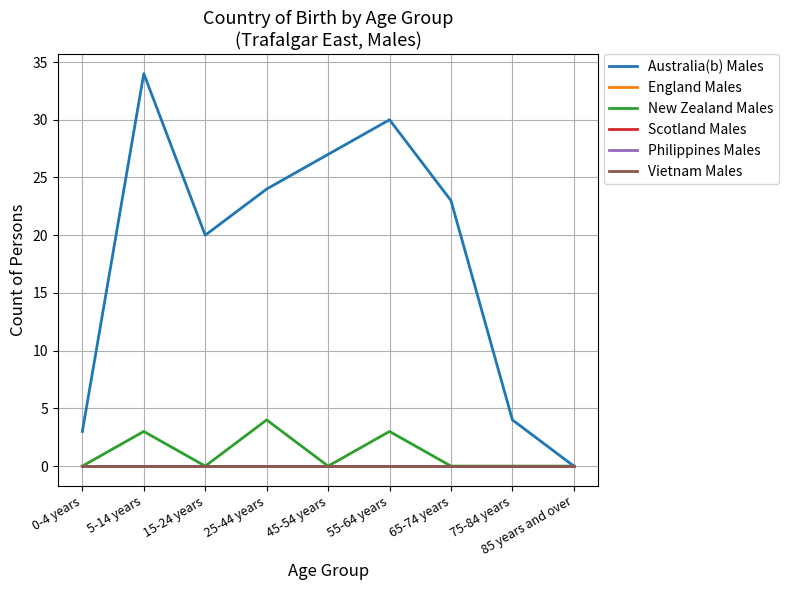

At how many categories does at least one series exceed 11?

6